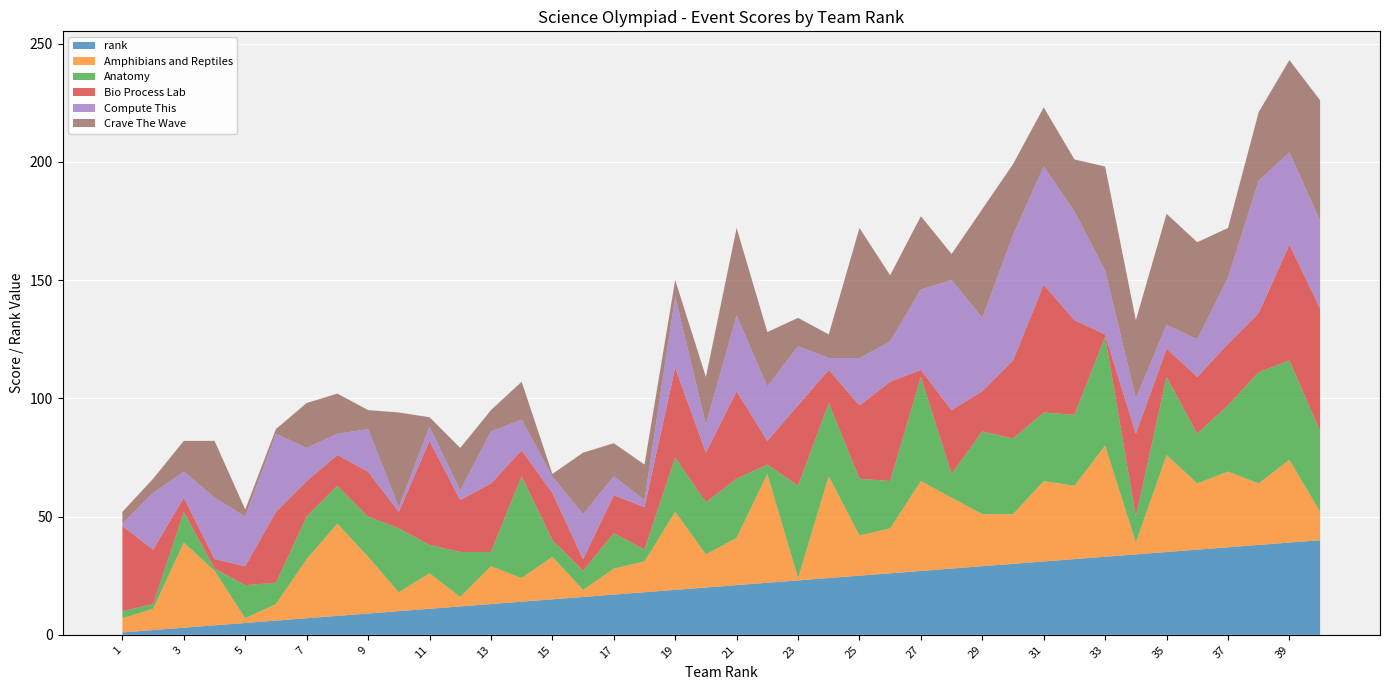

Reading left to right, list all the values displayed in this chart.

rank: 1=1	2=2	3=3	4=4	5=5	6=6	7=7	8=8	9=9	10=10	11=11	12=12	13=13	14=14	15=15	16=16	17=17	18=18	19=19	20=20	21=21	22=22	23=23	24=24	25=25	26=26	27=27	28=28	29=29	30=30	31=31	32=32	33=33	34=34	35=35	36=36	37=37	38=38	39=39	40=40
Amphibians and Reptiles: 1=6	2=9	3=36	4=23	5=2	6=7	7=25	8=39	9=24	10=8	11=15	12=4	13=16	14=10	15=18	16=3	17=11	18=13	19=33	20=14	21=20	22=46	23=1	24=43	25=17	26=19	27=38	28=30	29=22	30=21	31=34	32=31	33=47	34=5	35=41	36=28	37=32	38=26	39=35	40=12
Anatomy: 1=3	2=2	3=13	4=1	5=14	6=9	7=18	8=16	9=17	10=27	11=12	12=19	13=6	14=43	15=7	16=8	17=15	18=5	19=23	20=22	21=25	22=4	23=39	24=31	25=24	26=20	27=44	28=10	29=35	30=32	31=29	32=30	33=46	34=11	35=33	36=21	37=28	38=47	39=42	40=34
Bio Process Lab: 1=36	2=23	3=6	4=4	5=8	6=30	7=15	8=13	9=19	10=7	11=44	12=22	13=29	14=11	15=20	16=5	17=16	18=18	19=38	20=21	21=37	22=10	23=34	24=14	25=31	26=42	27=3	28=27	29=17	30=33	31=54	32=40	33=1	34=35	35=12	36=24	37=26	38=25	39=49	40=52
Compute This: 1=1	2=24	3=11	4=26	5=21	6=33	7=14	8=9	9=18	10=2	11=6	12=4	13=22	14=13	15=7	16=19	17=8	18=3	19=30	20=12	21=32	22=23	23=25	24=5	25=20	26=17	27=34	28=55	29=31	30=53	31=50	32=46	33=27	34=15	35=10	36=16	37=28	38=56	39=39	40=37
Crave The Wave: 1=5	2=6	3=13	4=24	5=3	6=2	7=19	8=17	9=8	10=40	11=4	12=18	13=9	14=16	15=1	16=26	17=14	18=15	19=7	20=20	21=37	22=23	23=12	24=10	25=55	26=28	27=31	28=11	29=46	30=30	31=25	32=22	33=44	34=33	35=47	36=41	37=21	38=29	39=39	40=51